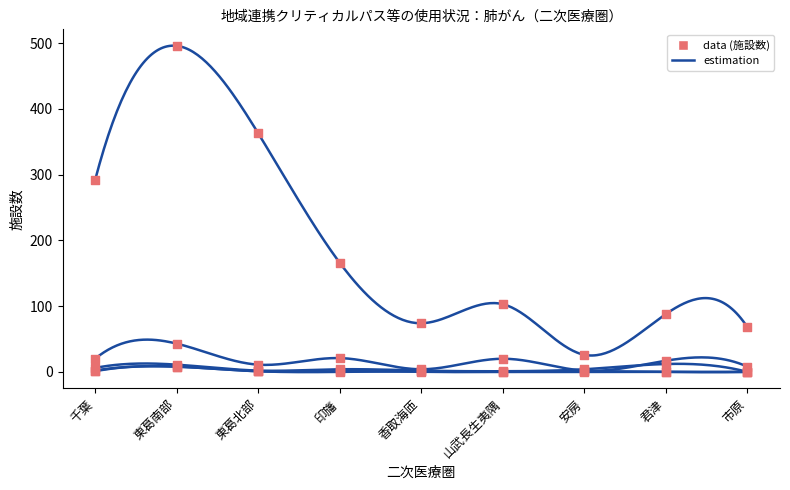

At how many categories does at least one series exceed 185?

3